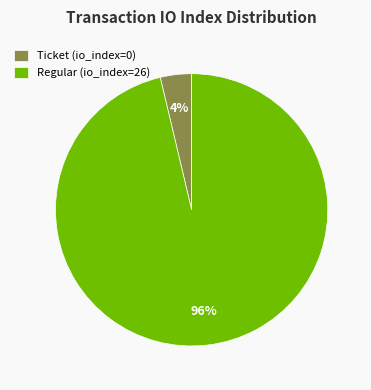

Does Regular (io_index=26) account for over 50% of the chart?

Yes